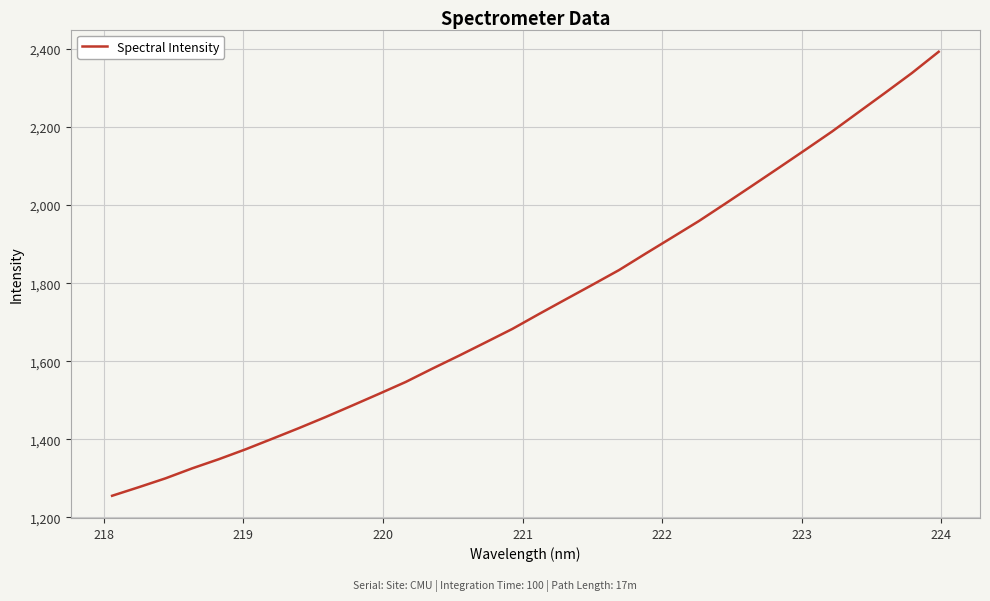

What is the smallest value displayed?

1255.3